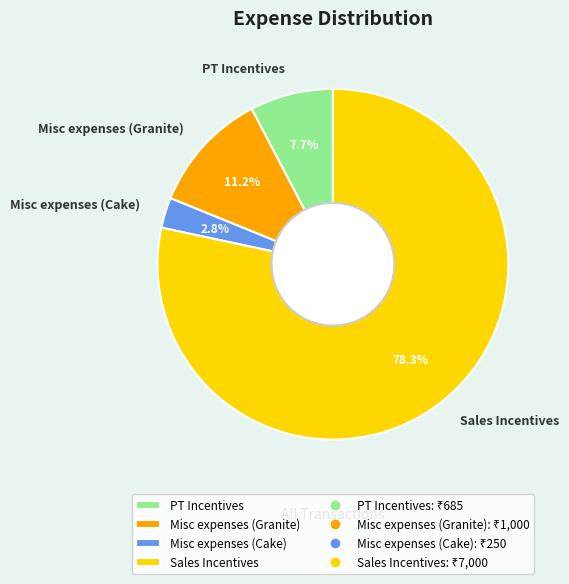

True or false: Misc expenses (Cake) accounts for 3% of the total.

True